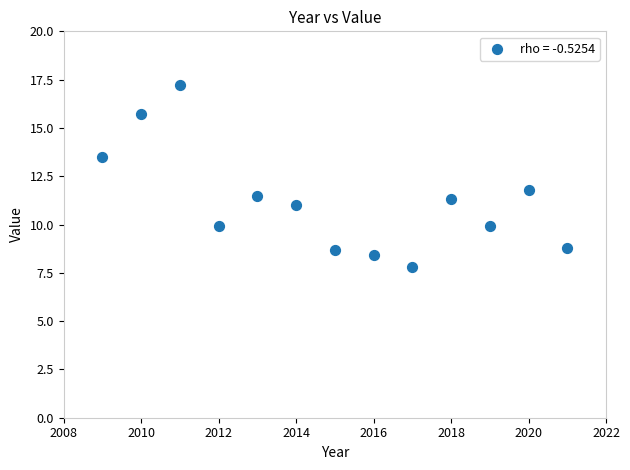

What is the range of Y values (max minus min)?

9.4